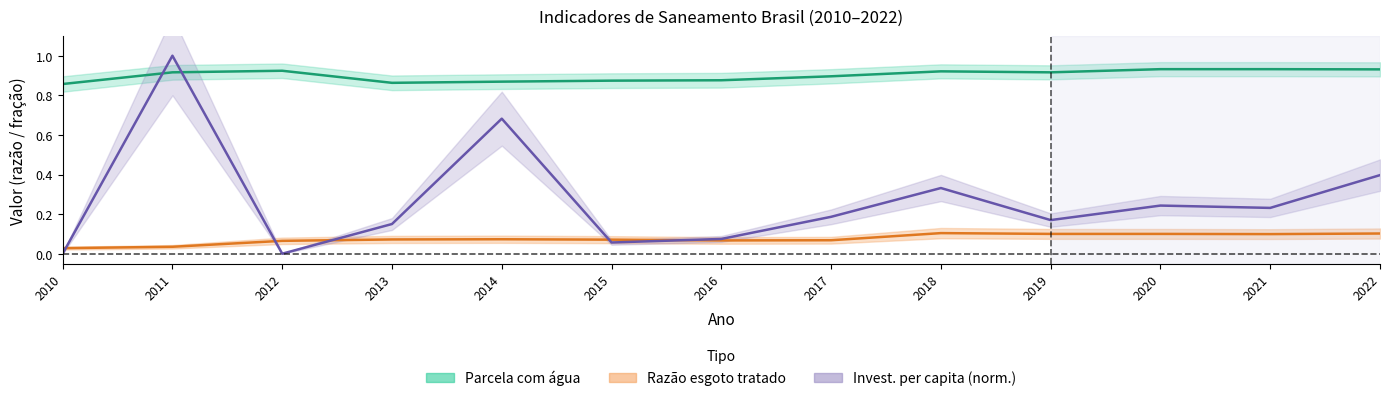

Between which two adjacent categories do Parcela com água and Invest. per capita first intersect?

2010 and 2011